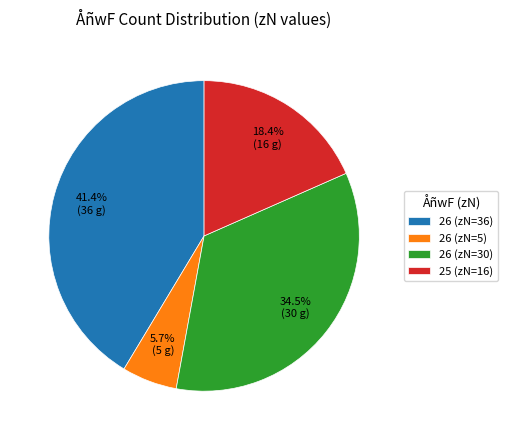

Is the sum of 26 (zN=5) and 26 (zN=30) greater than half?

No